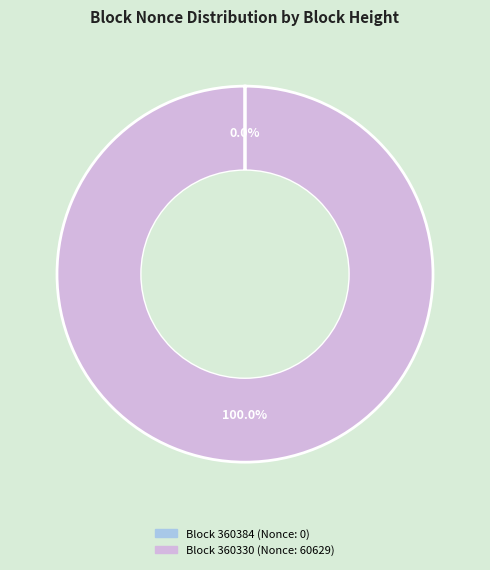

Is there a majority slice in this chart?

Yes